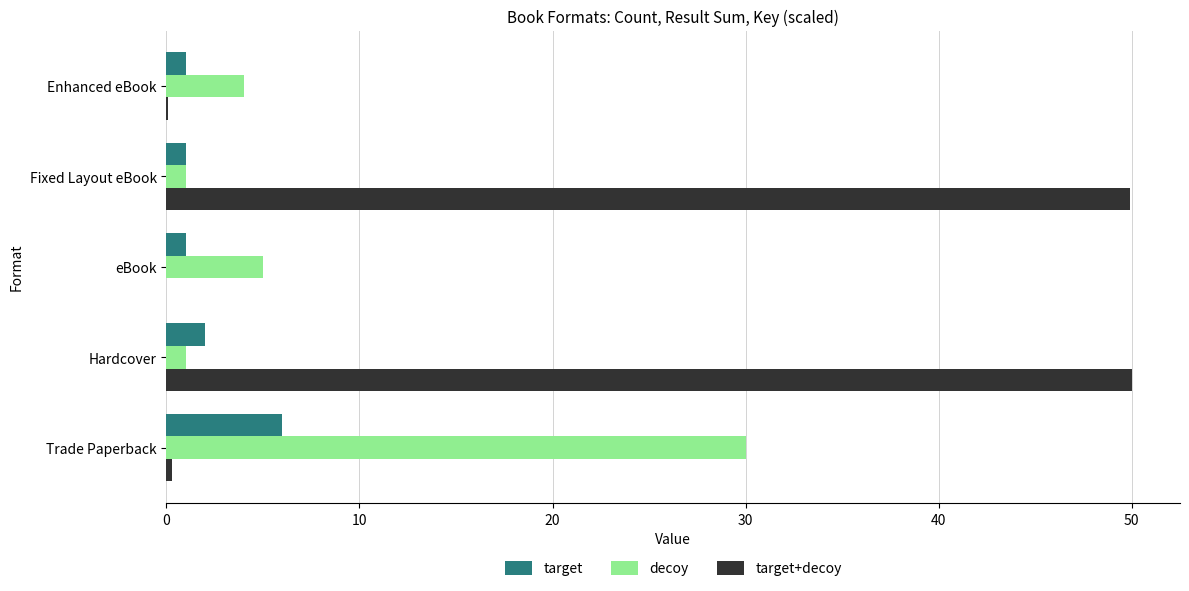

What is the greatest value displayed?

50.0